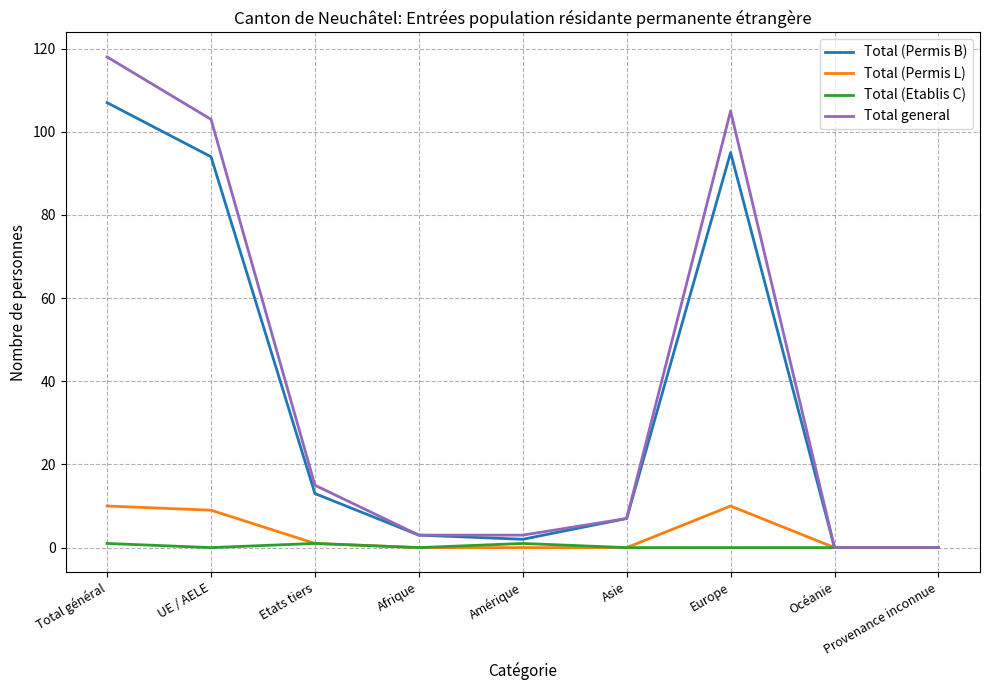

The Total (Etablis C) series shows 0 at Asie. True or false?

True